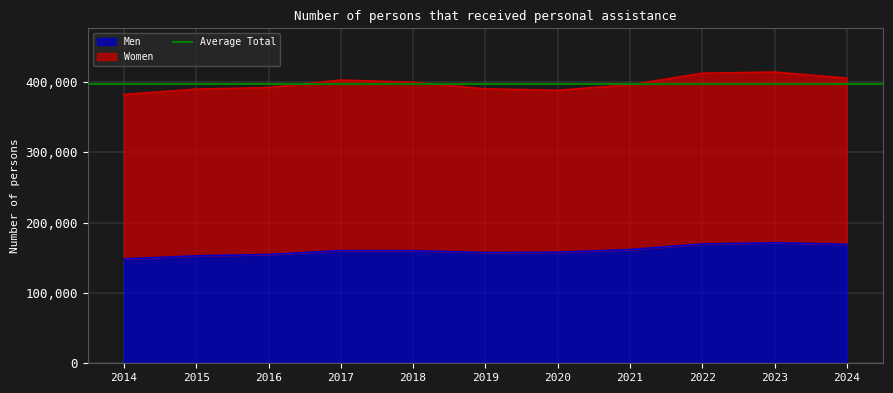

What is the value of the 4th point from the left?

160240